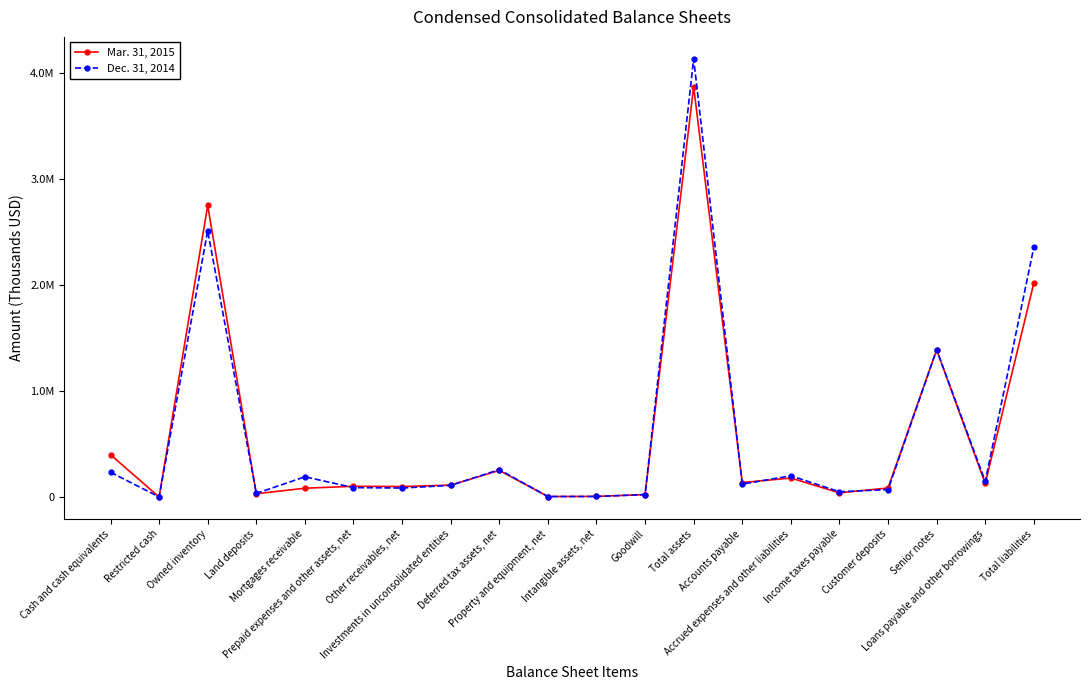

Does the chart have visible grid lines?

No